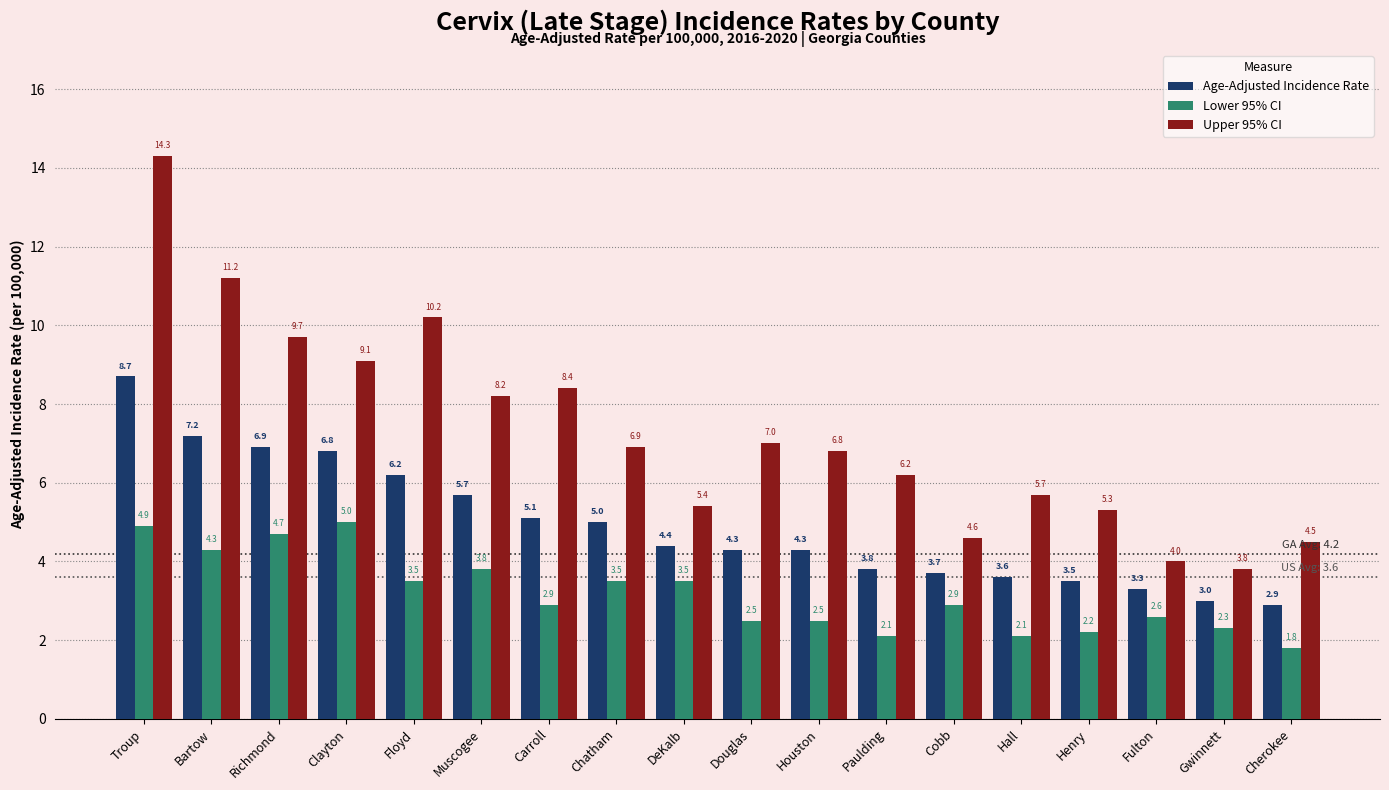

Is the value of Lower 95% CI at Troup greater than the value of Upper 95% CI at Carroll?

No